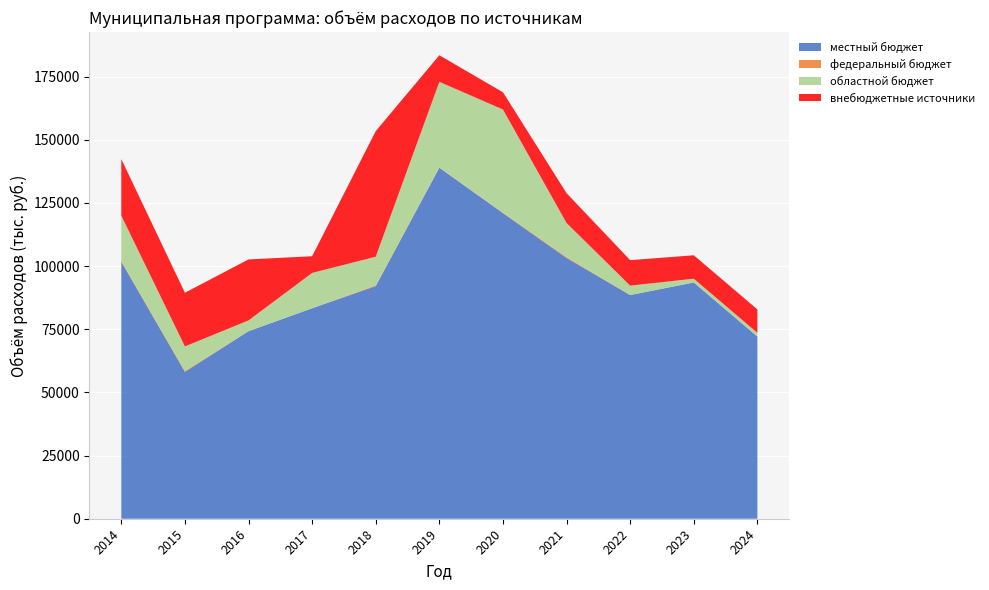

Reading left to right, extract all data points from this chart.

местный бюджет: 2014=101726.7	2015=58135.1	2016=74249.1	2017=83324.3	2018=92093.6	2019=138985.9	2020=120988.6	2021=103221.8	2022=88551.0	2023=93533.4	2024=72112.4
федеральный бюджет: 2014=343.6	2015=402.8	2016=0.0	2017=0.0	2018=317.0	2019=0.0	2020=174.3	2021=378.1	2022=0.0	2023=0.0	2024=0.0
областной бюджет: 2014=17921.5	2015=9676.6	2016=4258.5	2017=13987.3	2018=11312.4	2019=33979.0	2020=40841.4	2021=13467.5	2022=3727.4	2023=1491.5	2024=1477.5
внебюджетные источники: 2014=22392.2	2015=21248.2	2016=24143.8	2017=6607.8	2018=49722.6	2019=10522.3	2020=6826.1	2021=11819.4	2022=10089.1	2023=9270.8	2024=9270.8